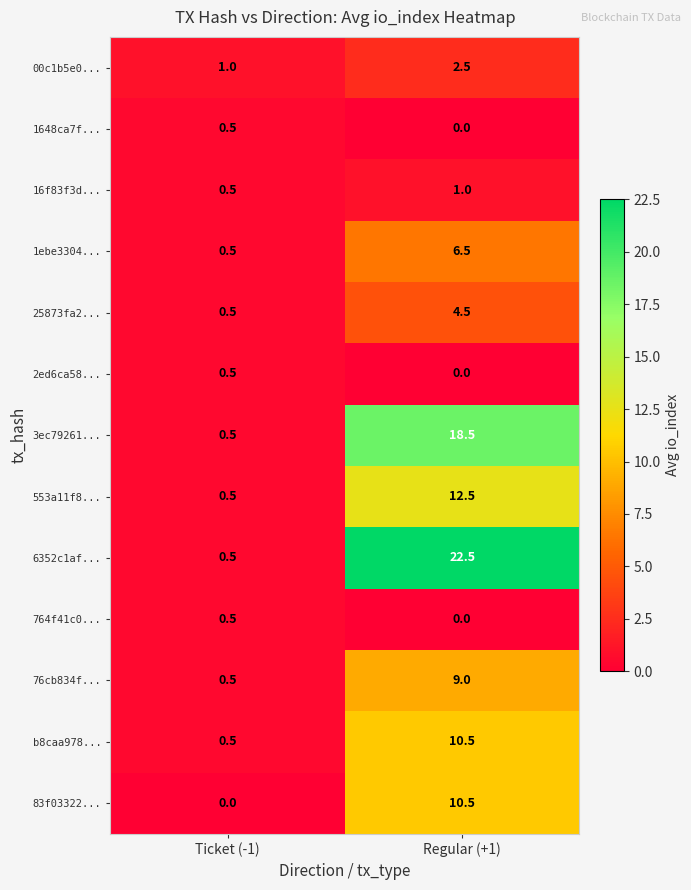

How many data points in 3ec79261... are less than 18?

1